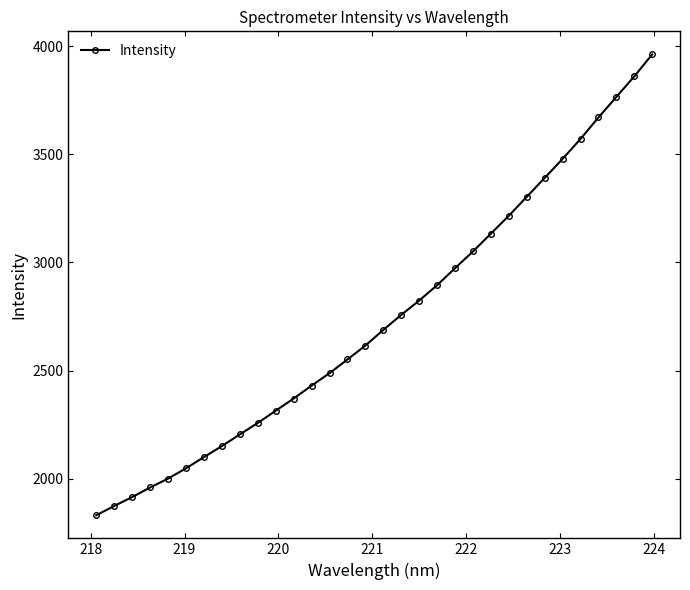

What is the sum of all values?

87658.5